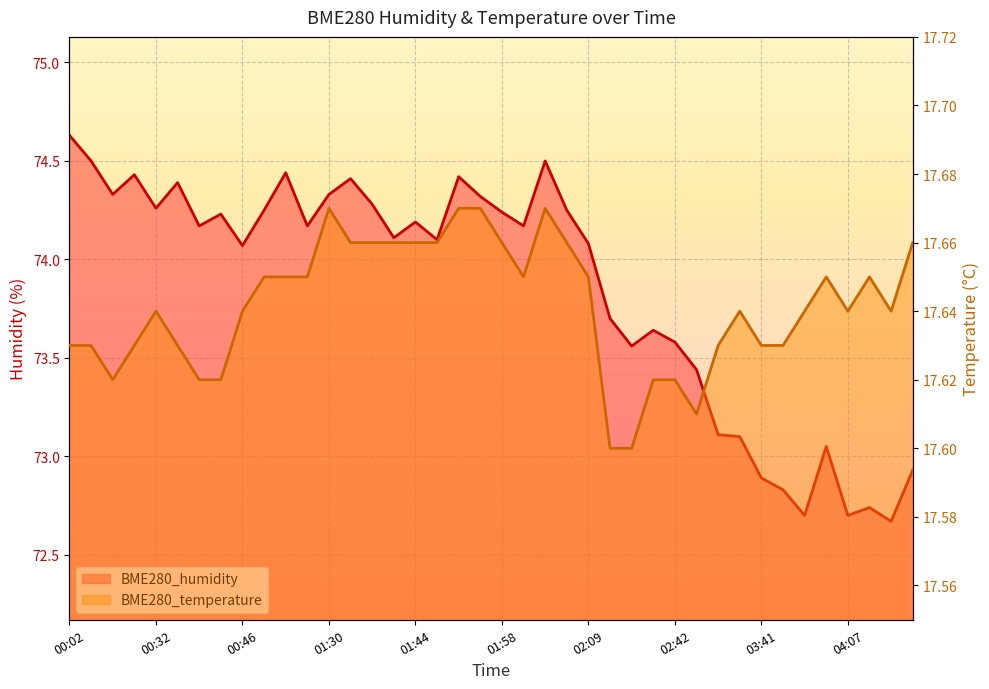

Reading left to right, what are all the values shown in this chart?

BME280_humidity: 00:02=74.6	00:14=74.5	00:20=74.3	00:26=74.4	00:32=74.3	00:35=74.4	00:37=74.2	00:43=74.2	00:46=74.1	00:58=74.2	01:01=74.4	01:03=74.2	01:30=74.3	01:33=74.4	01:35=74.3	01:41=74.1	01:44=74.2	01:46=74.1	01:49=74.4	01:52=74.3	01:58=74.2	02:01=74.2	02:04=74.5	02:06=74.2	02:09=74.1	02:31=73.7	02:34=73.6	02:36=73.6	02:42=73.6	02:45=73.4	03:29=73.1	03:35=73.1	03:41=72.9	03:43=72.8	03:59=72.7	04:05=73.0	04:07=72.7	04:16=72.7	04:25=72.7	04:28=72.9
BME280_temperature: 00:02=17.6	00:14=17.6	00:20=17.6	00:26=17.6	00:32=17.6	00:35=17.6	00:37=17.6	00:43=17.6	00:46=17.6	00:58=17.6	01:01=17.6	01:03=17.6	01:30=17.7	01:33=17.7	01:35=17.7	01:41=17.7	01:44=17.7	01:46=17.7	01:49=17.7	01:52=17.7	01:58=17.7	02:01=17.6	02:04=17.7	02:06=17.7	02:09=17.6	02:31=17.6	02:34=17.6	02:36=17.6	02:42=17.6	02:45=17.6	03:29=17.6	03:35=17.6	03:41=17.6	03:43=17.6	03:59=17.6	04:05=17.6	04:07=17.6	04:16=17.6	04:25=17.6	04:28=17.7